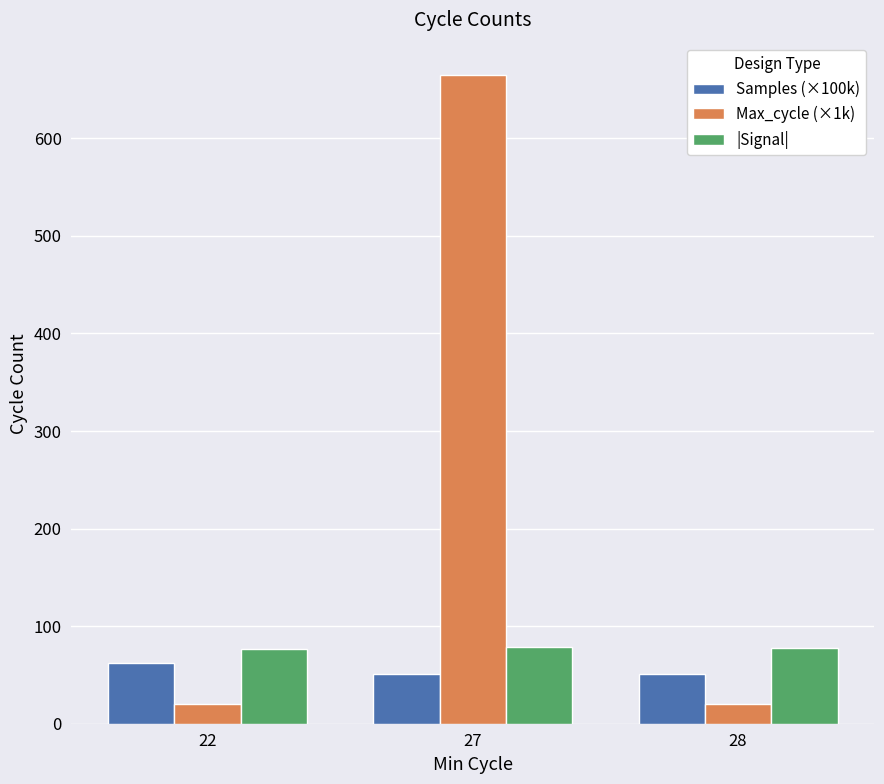

What is the spread (max minus min) of values at 22?

57.1